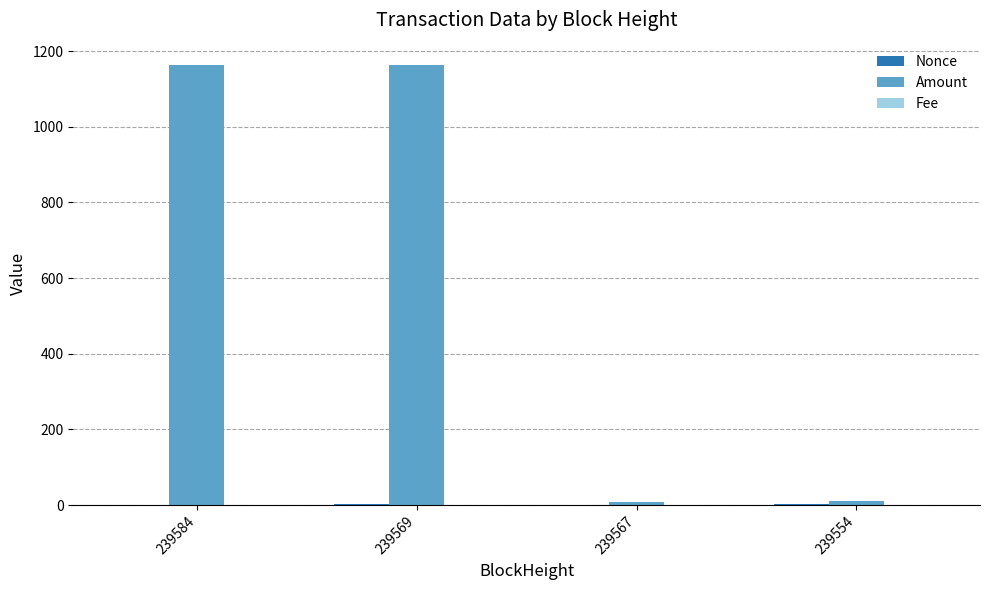

True or false: Amount has a value of 399.6 at 239569.

False